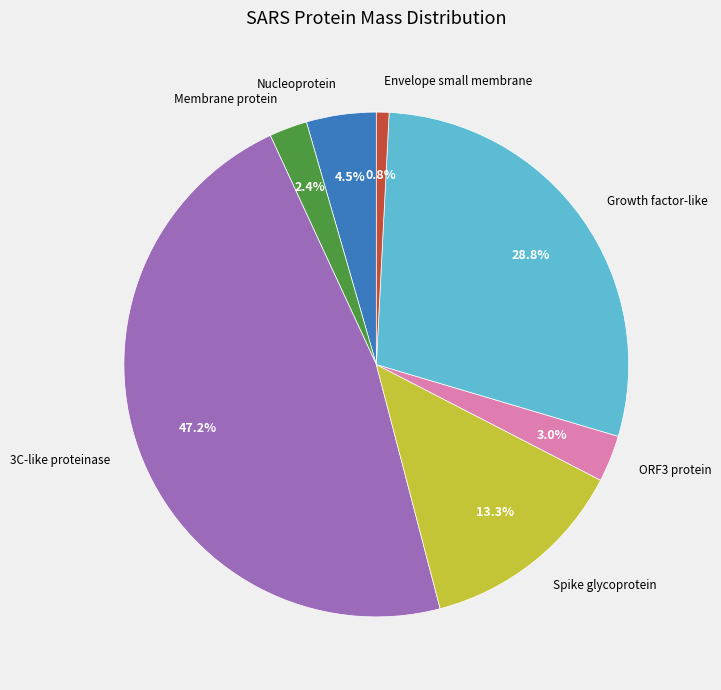

What is the smallest slice in the pie chart?

Envelope small membrane